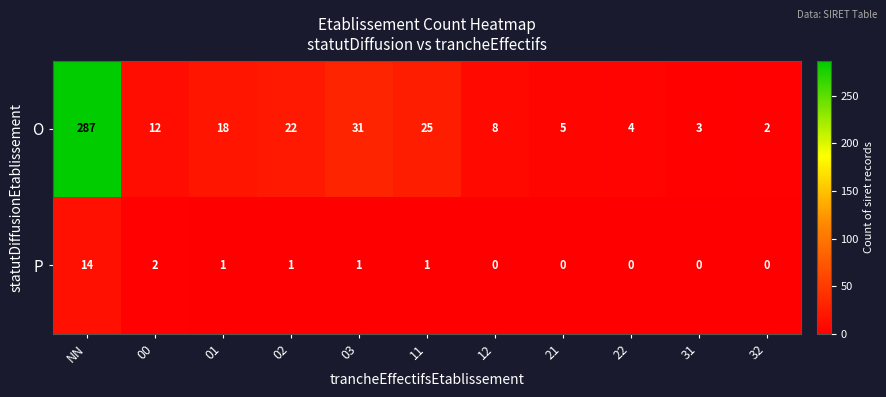

The O series shows 3 at 32. True or false?

False